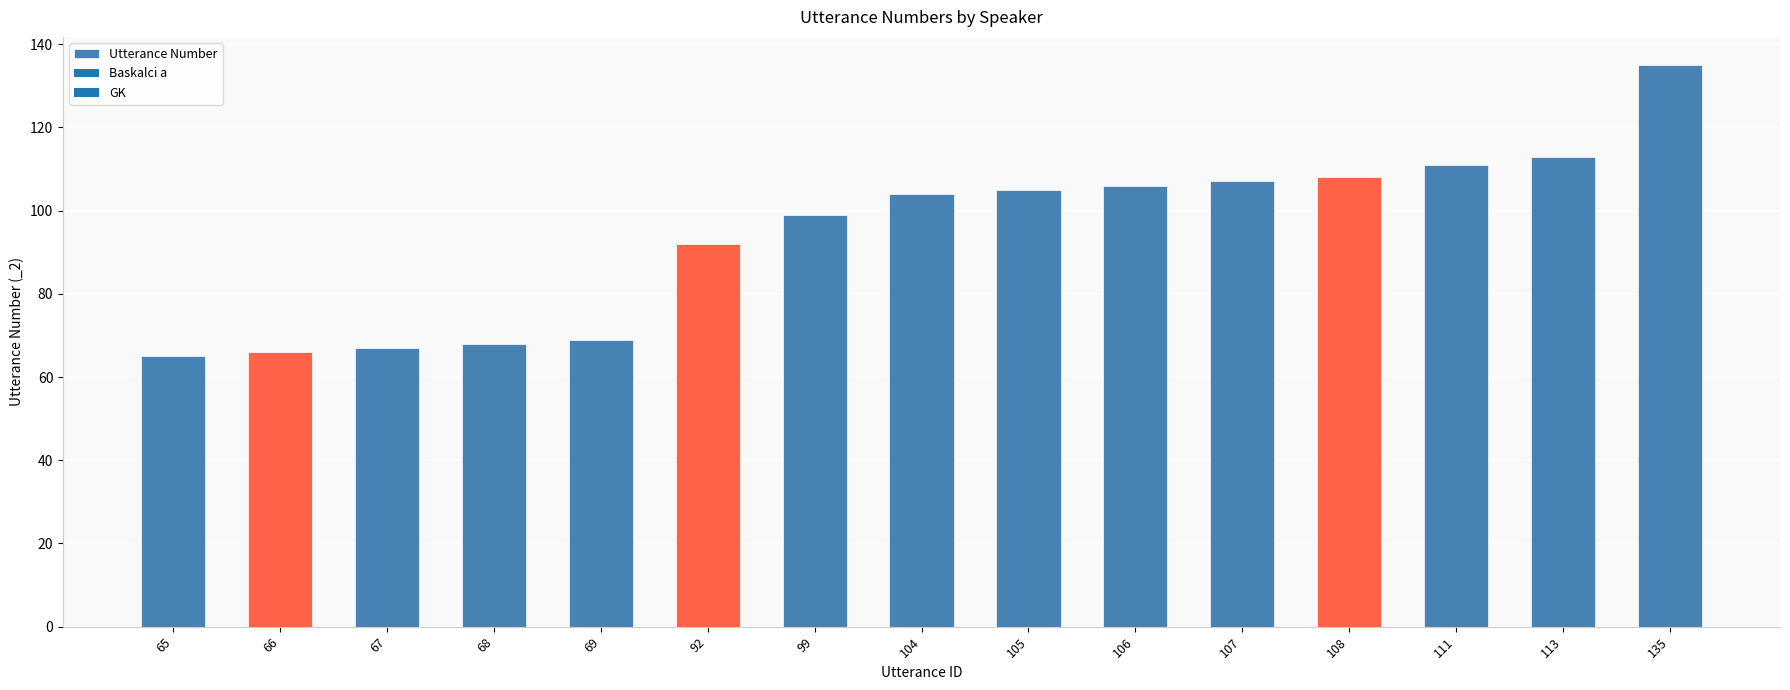

Which category has the highest value across all series?

135